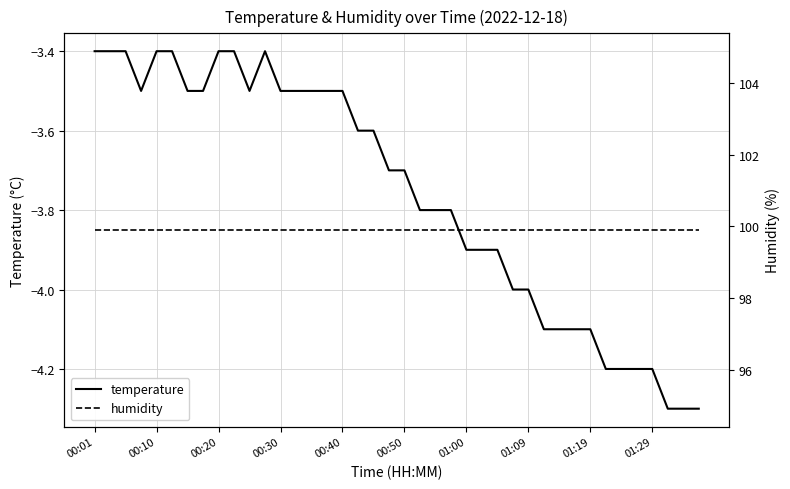

Count the number of categories in the chart.

40